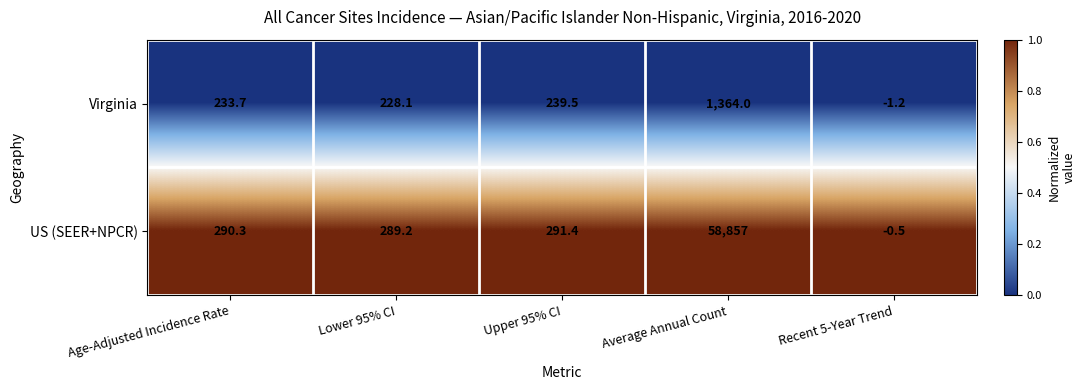

Is it true that US (SEER+NPCR) equals 505.4 at Upper 95% CI?

False